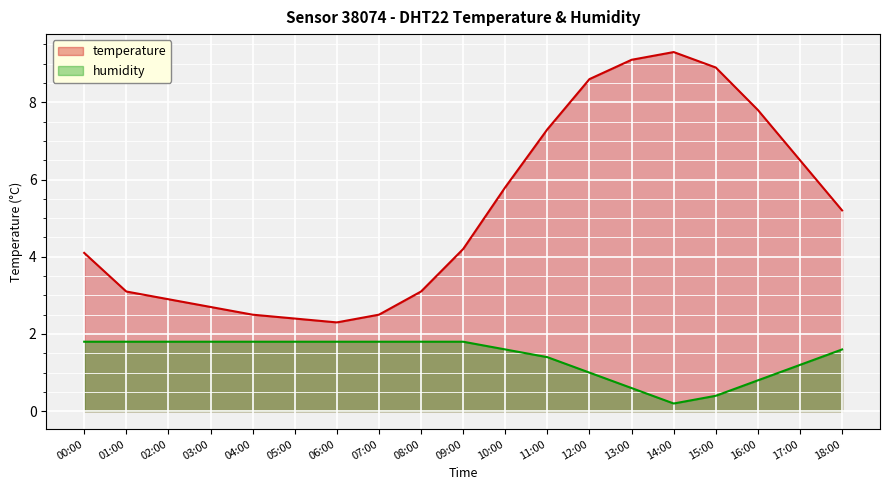

What is the sum of all humidity values?

26.8